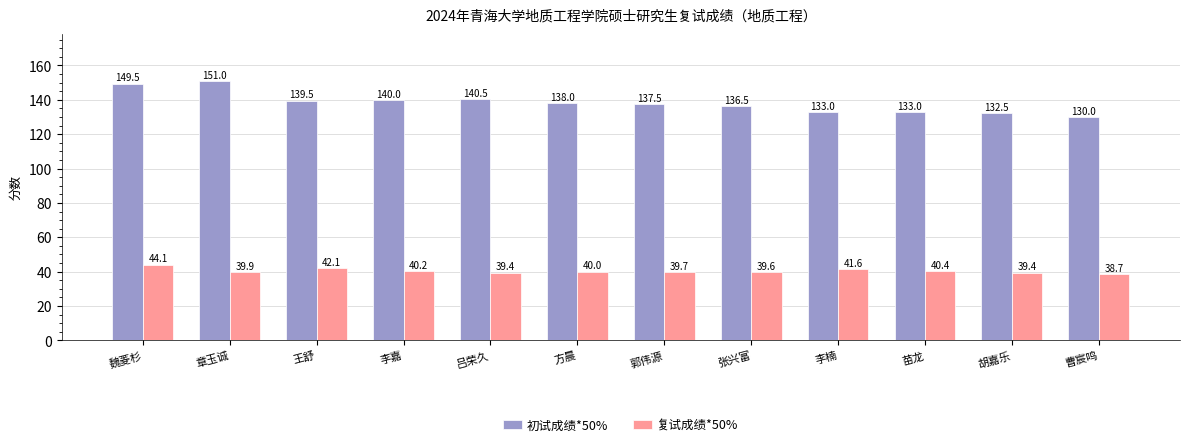

Reading left to right, transcribe all the data shown in this chart.

初试成绩*50%: 魏菱杉=149.5	章玉诚=151.0	王舒=139.5	李嘉=140.0	吕荣久=140.5	方晨=138.0	郭伟源=137.5	张兴富=136.5	李楠=133.0	苗龙=133.0	胡嘉乐=132.5	曹宸鸣=130.0
复试成绩*50%: 魏菱杉=44.1	章玉诚=39.9	王舒=42.1	李嘉=40.2	吕荣久=39.4	方晨=40.0	郭伟源=39.7	张兴富=39.6	李楠=41.6	苗龙=40.4	胡嘉乐=39.4	曹宸鸣=38.7